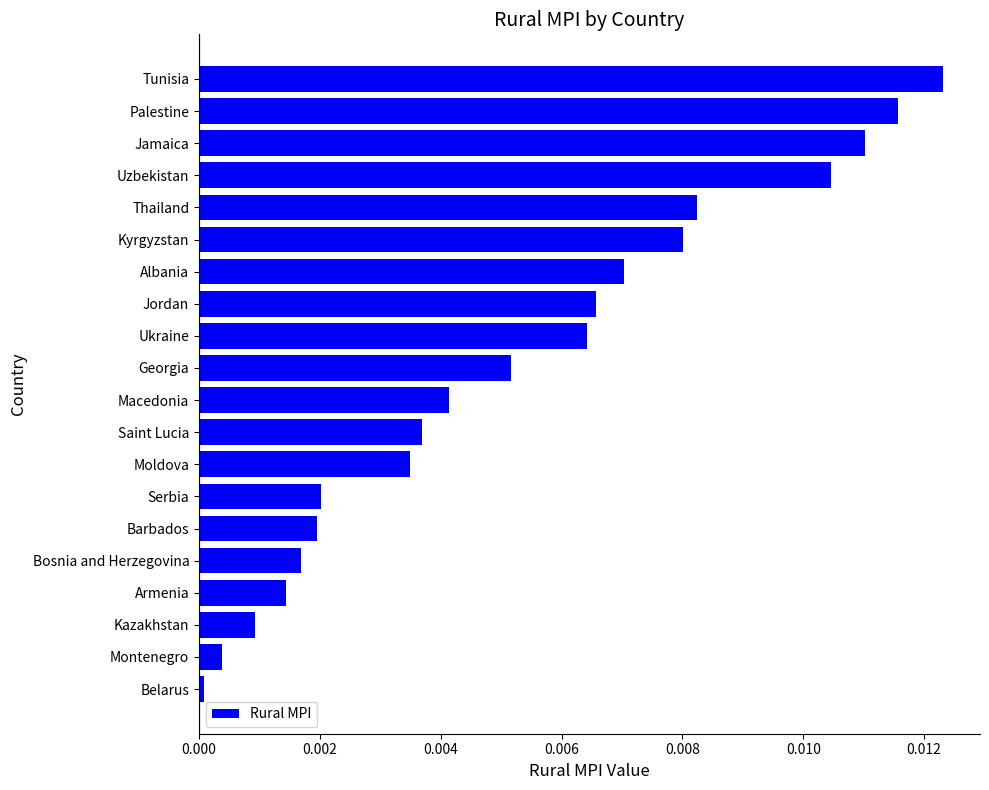

True or false: the data shows 0.0 at Moldova.

True